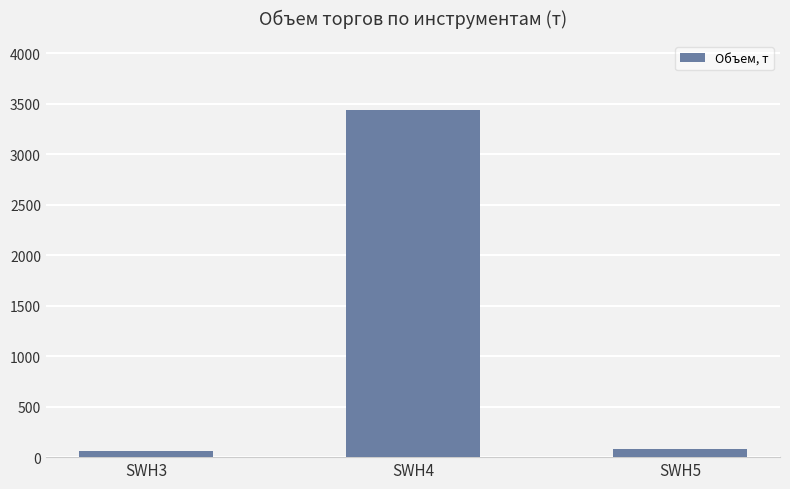

What is the sum of the values at SWH4 and SWH3?

3494.4